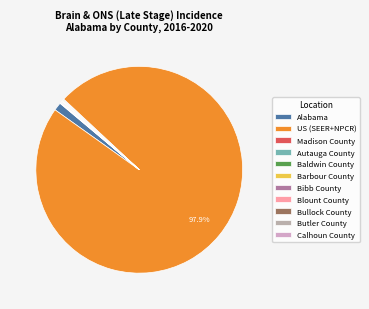

To the nearest percent, what is the difference between the largest and smallest slice percentages?

98%